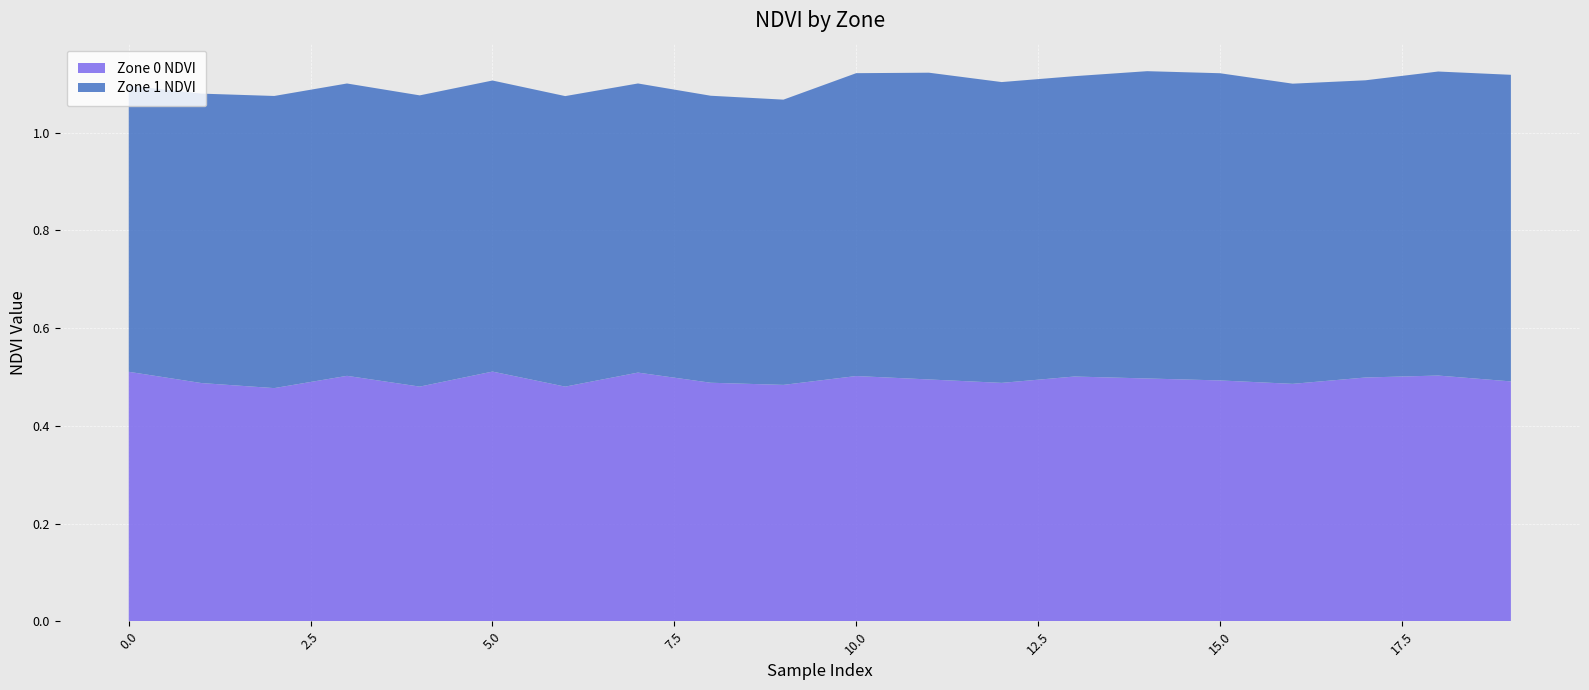

Reading right to left, list all the values displayed in this chart.

Zone 0 NDVI: 0.5	0.5	0.5	0.5	0.5	0.5	0.5	0.5	0.5	0.5	0.5	0.5	0.5	0.5	0.5	0.5	0.5	0.5	0.5	0.5
Zone 1 NDVI: 0.6	0.6	0.6	0.6	0.6	0.6	0.6	0.6	0.6	0.6	0.6	0.6	0.6	0.6	0.6	0.6	0.6	0.6	0.6	0.6